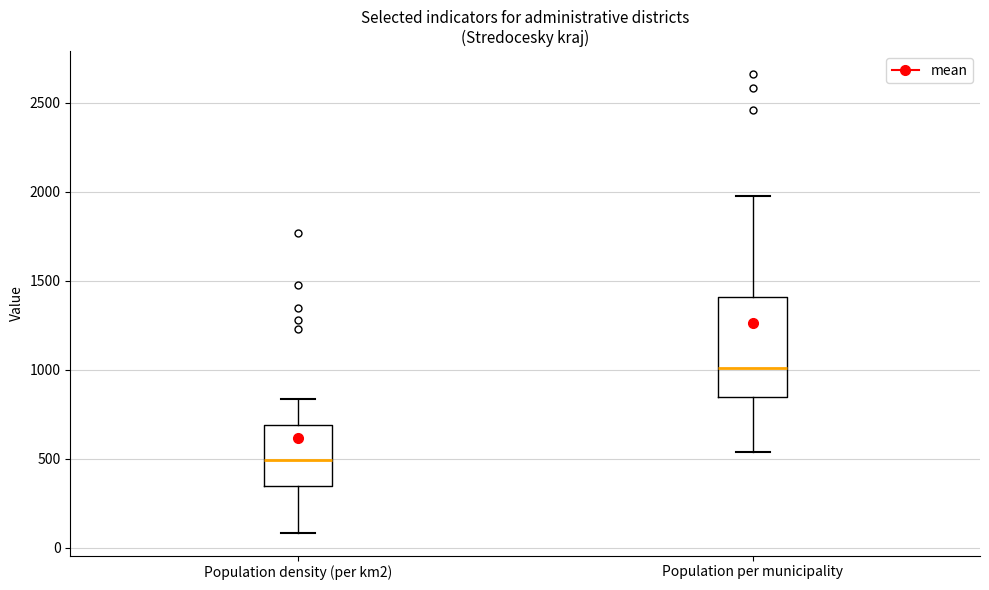

Comparing the boxes themselves (not the whiskers), which one is the tallest?

Population per municipality